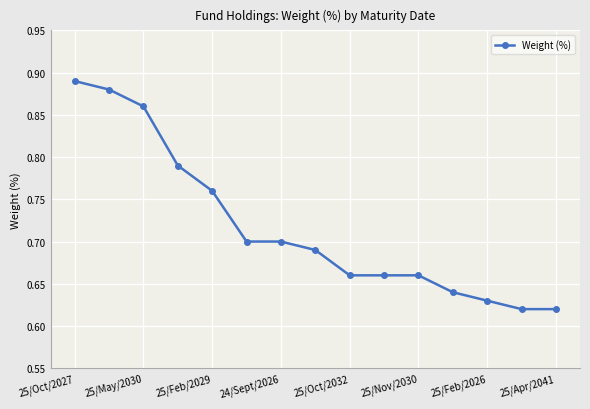

What is the sum of all values?

10.8